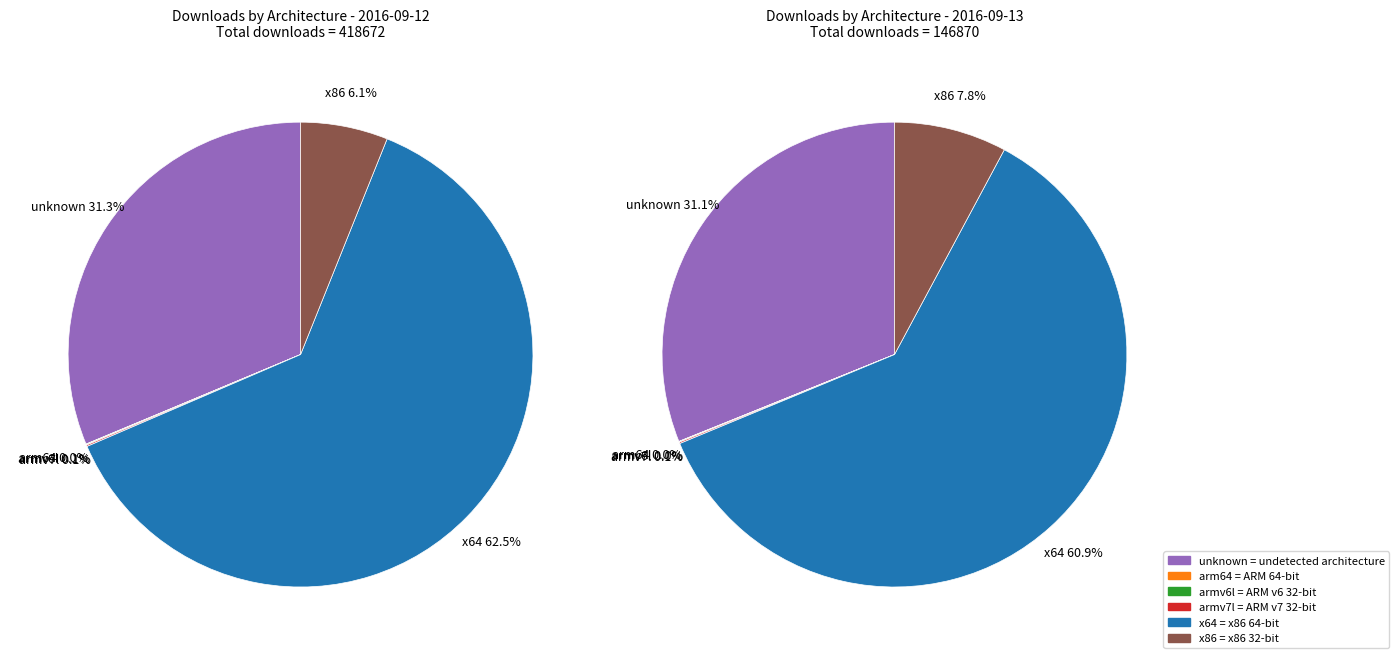

How many slices are in this pie chart?

6